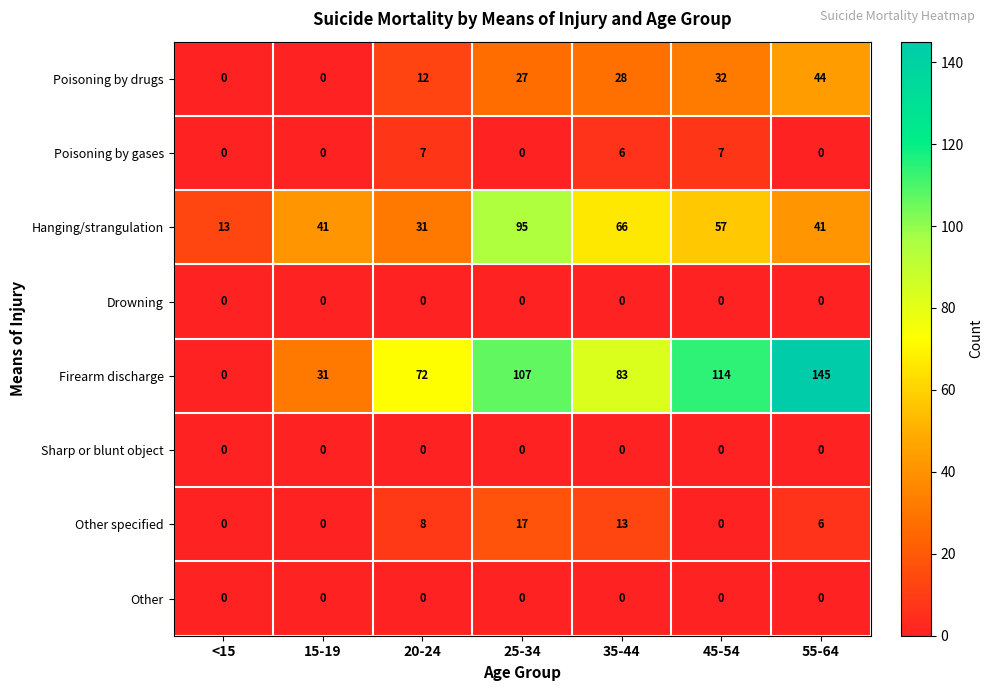

What is the difference between the Firearm discharge values at 25-34 and 35-44?

24